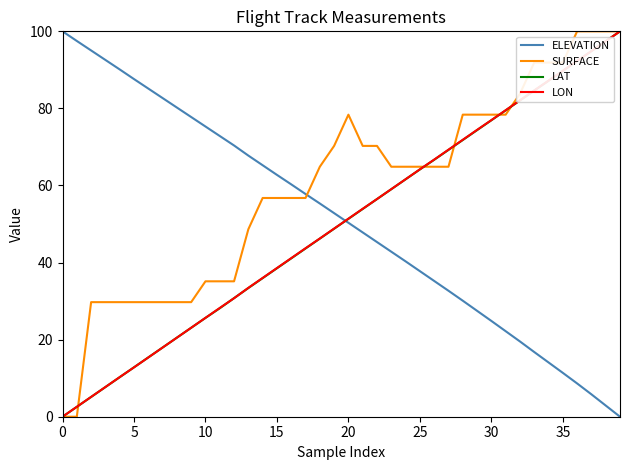

What is the sum of all SURFACE values?

2370.3